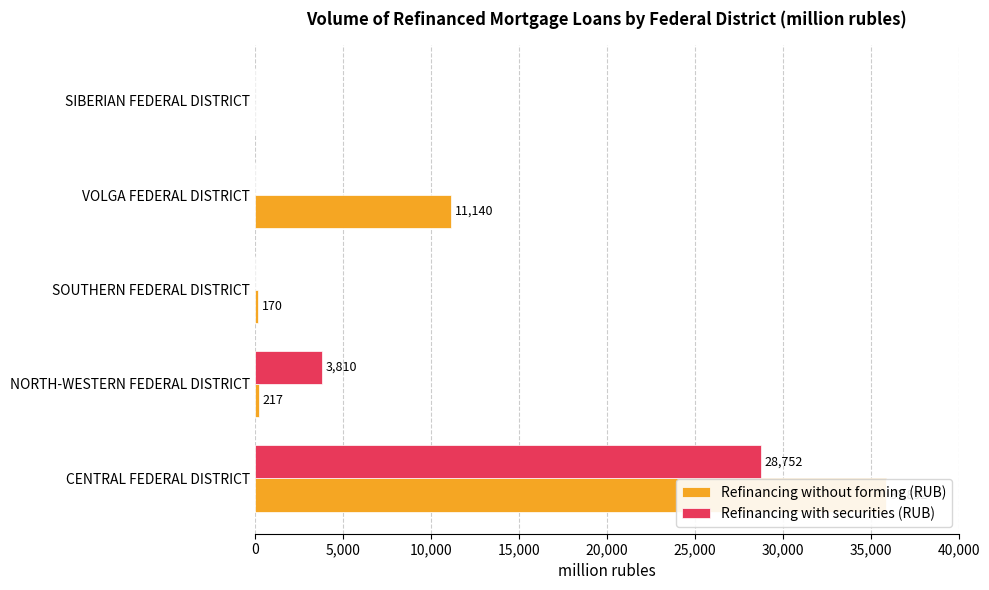

What are all the series names shown in the legend?

Refinancing without forming (RUB), Refinancing with securities (RUB)